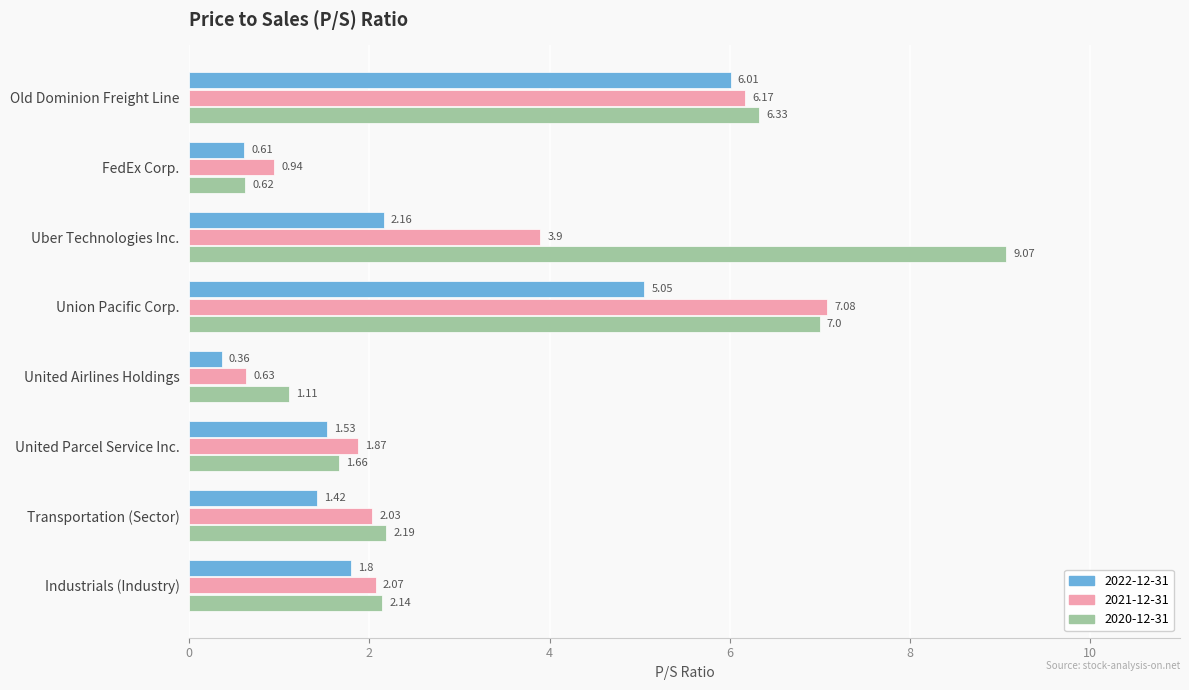

At which category does the chart reach its peak across all series?

Uber Technologies Inc.